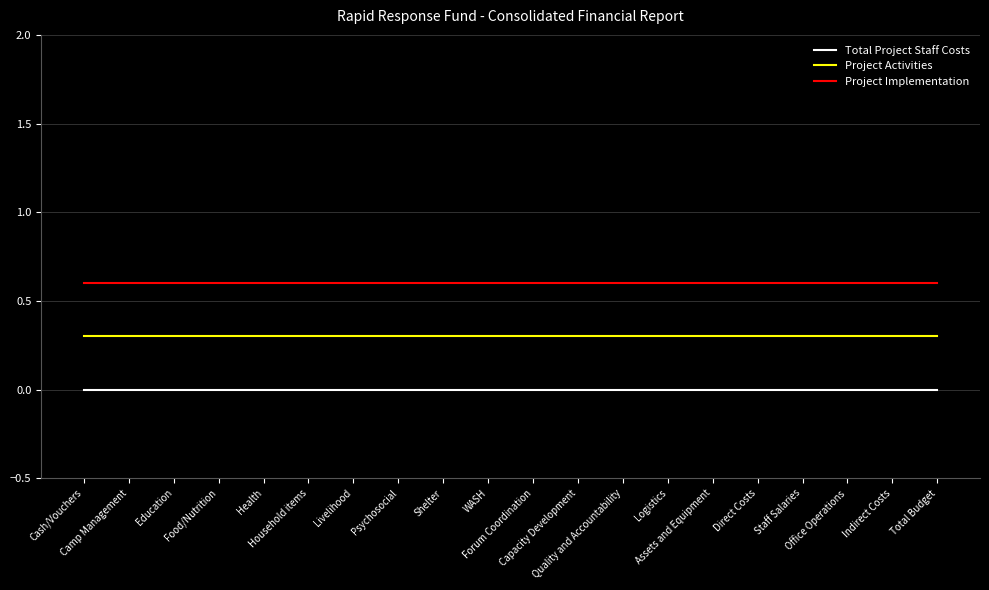

Rank the series by their average value, from highest to lowest.

Project Implementation, Project Activities, Total Project Staff Costs